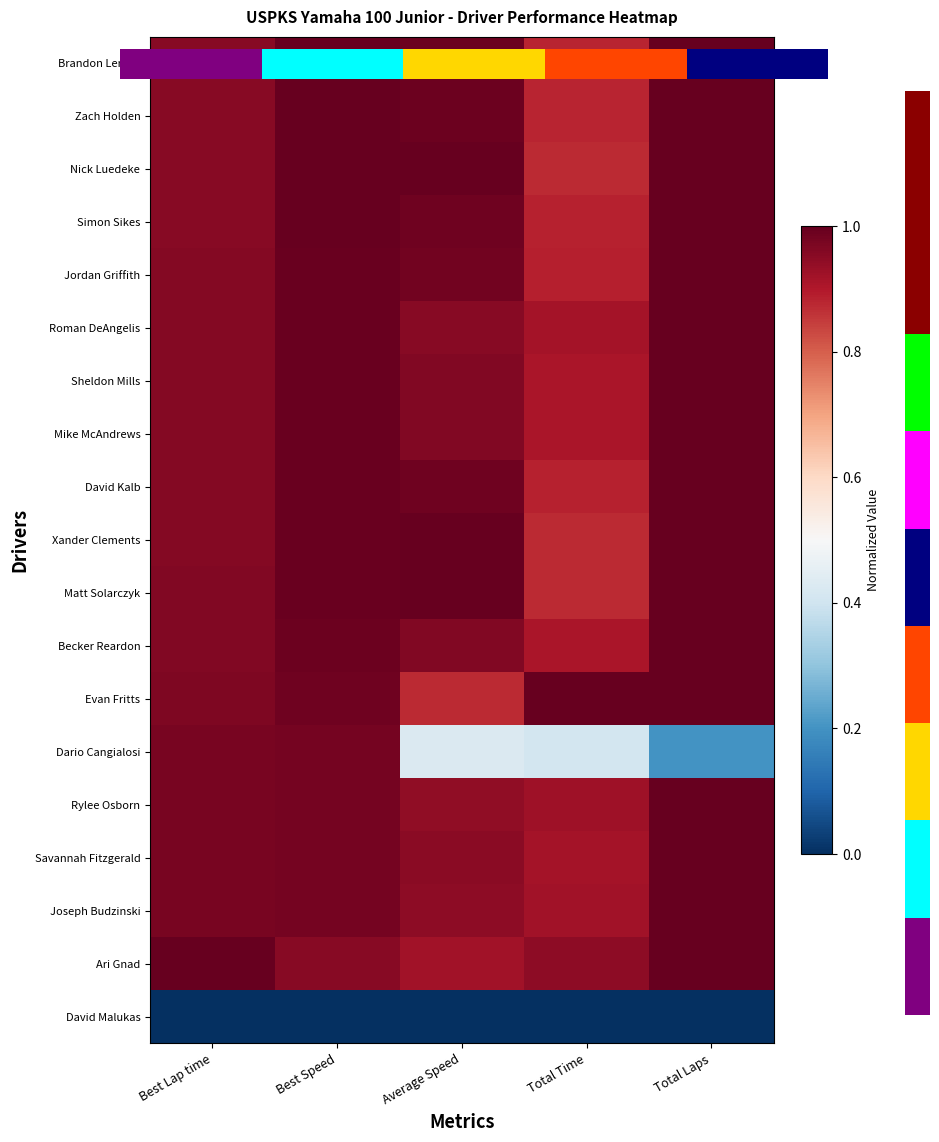

Reading right to left, extract all data points from this chart.

Brandon Lemke: Total Laps=1.0	Total Time=0.9	Average Speed=1.0	Best Speed=1.0	Best Lap time=1.0
Zach Holden: Total Laps=1.0	Total Time=0.9	Average Speed=1.0	Best Speed=1.0	Best Lap time=1.0
Nick Luedeke: Total Laps=1.0	Total Time=0.9	Average Speed=1.0	Best Speed=1.0	Best Lap time=1.0
Simon Sikes: Total Laps=1.0	Total Time=0.9	Average Speed=1.0	Best Speed=1.0	Best Lap time=1.0
Jordan Griffith: Total Laps=1.0	Total Time=0.9	Average Speed=1.0	Best Speed=1.0	Best Lap time=1.0
Roman DeAngelis: Total Laps=1.0	Total Time=0.9	Average Speed=1.0	Best Speed=1.0	Best Lap time=1.0
Sheldon Mills: Total Laps=1.0	Total Time=0.9	Average Speed=1.0	Best Speed=1.0	Best Lap time=1.0
Mike McAndrews: Total Laps=1.0	Total Time=0.9	Average Speed=1.0	Best Speed=1.0	Best Lap time=1.0
David Kalb: Total Laps=1.0	Total Time=0.9	Average Speed=1.0	Best Speed=1.0	Best Lap time=1.0
Xander Clements: Total Laps=1.0	Total Time=0.9	Average Speed=1.0	Best Speed=1.0	Best Lap time=1.0
Matt Solarczyk: Total Laps=1.0	Total Time=0.9	Average Speed=1.0	Best Speed=1.0	Best Lap time=1.0
Becker Reardon: Total Laps=1.0	Total Time=0.9	Average Speed=1.0	Best Speed=1.0	Best Lap time=1.0
Evan Fritts: Total Laps=1.0	Total Time=1.0	Average Speed=0.9	Best Speed=1.0	Best Lap time=1.0
Dario Cangialosi: Total Laps=0.2	Total Time=0.4	Average Speed=0.4	Best Speed=1.0	Best Lap time=1.0
Rylee Osborn: Total Laps=1.0	Total Time=0.9	Average Speed=0.9	Best Speed=1.0	Best Lap time=1.0
Savannah Fitzgerald: Total Laps=1.0	Total Time=0.9	Average Speed=1.0	Best Speed=1.0	Best Lap time=1.0
Joseph Budzinski: Total Laps=1.0	Total Time=0.9	Average Speed=0.9	Best Speed=1.0	Best Lap time=1.0
Ari Gnad: Total Laps=1.0	Total Time=0.9	Average Speed=0.9	Best Speed=1.0	Best Lap time=1.0
David Malukas: Total Laps=0.0	Total Time=0.0	Average Speed=0.0	Best Speed=0.0	Best Lap time=0.0